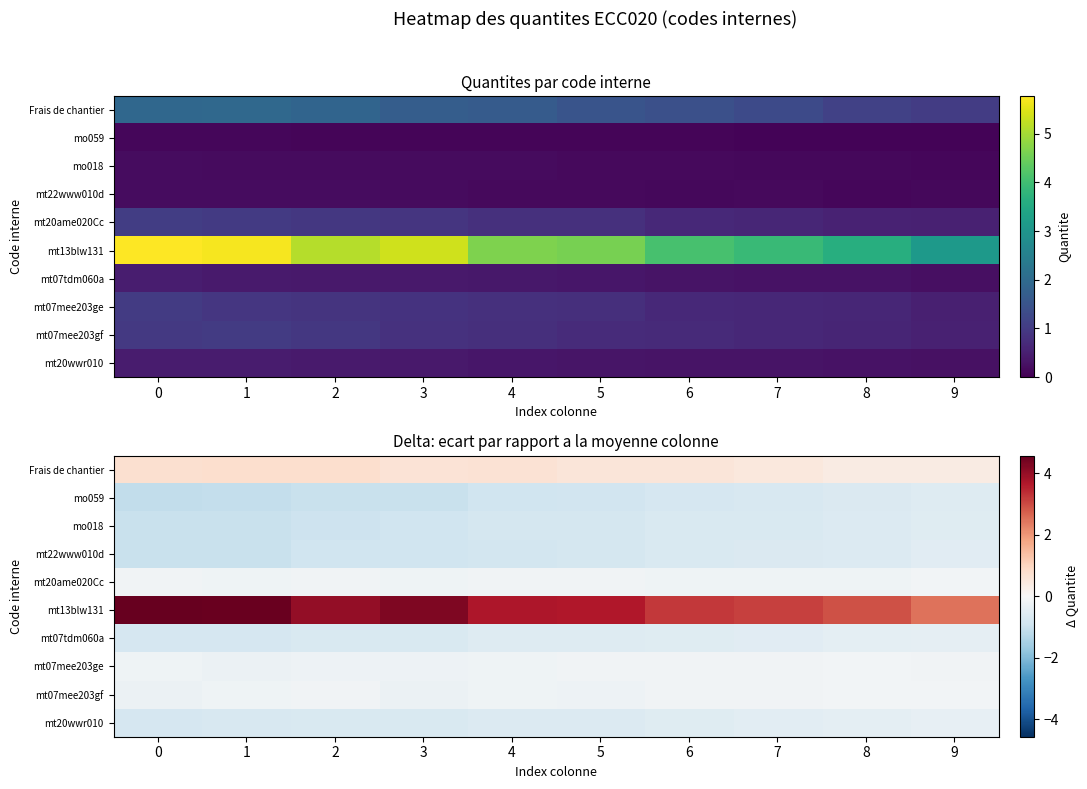

List the labels in order of mt07tdm060a value, smallest first.

1, 0, 2, 3, 4, 5, 6, 7, 8, 9